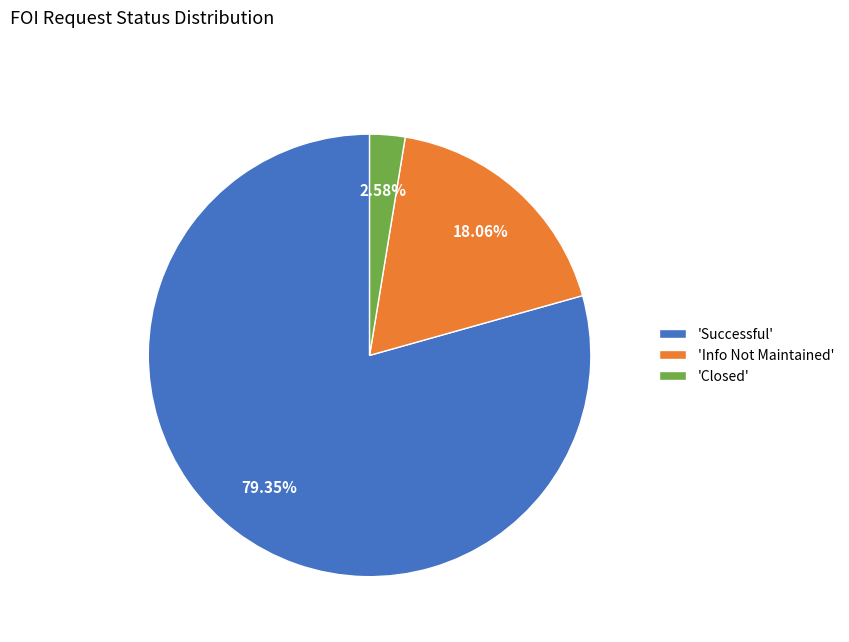

Rank the categories by value from lowest to highest.

'Closed', 'Info Not Maintained', 'Successful'